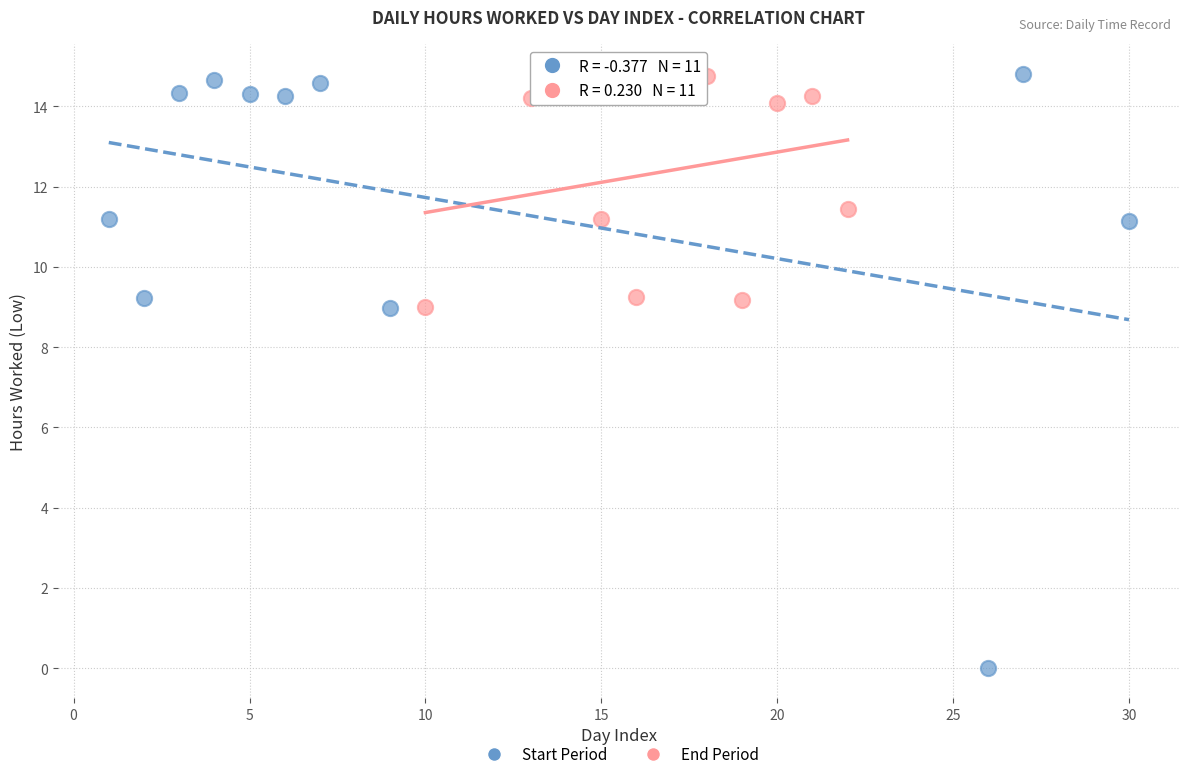

Which series has the widest spread of Y values?

Start Period